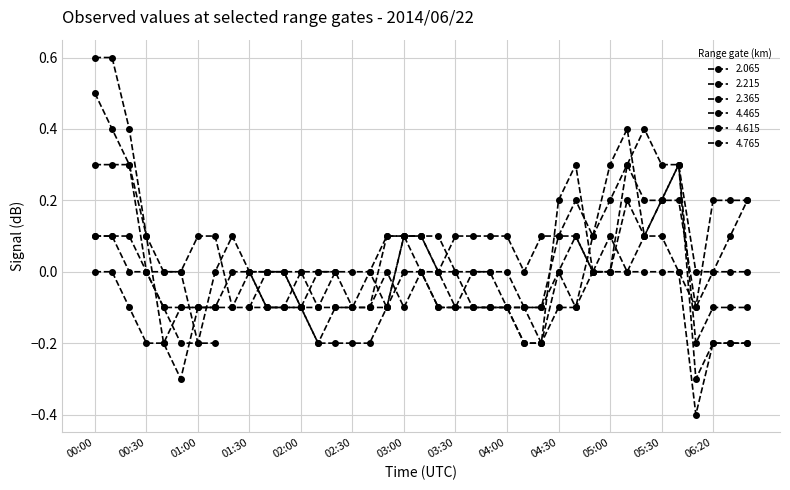

Does the chart have visible grid lines?

Yes